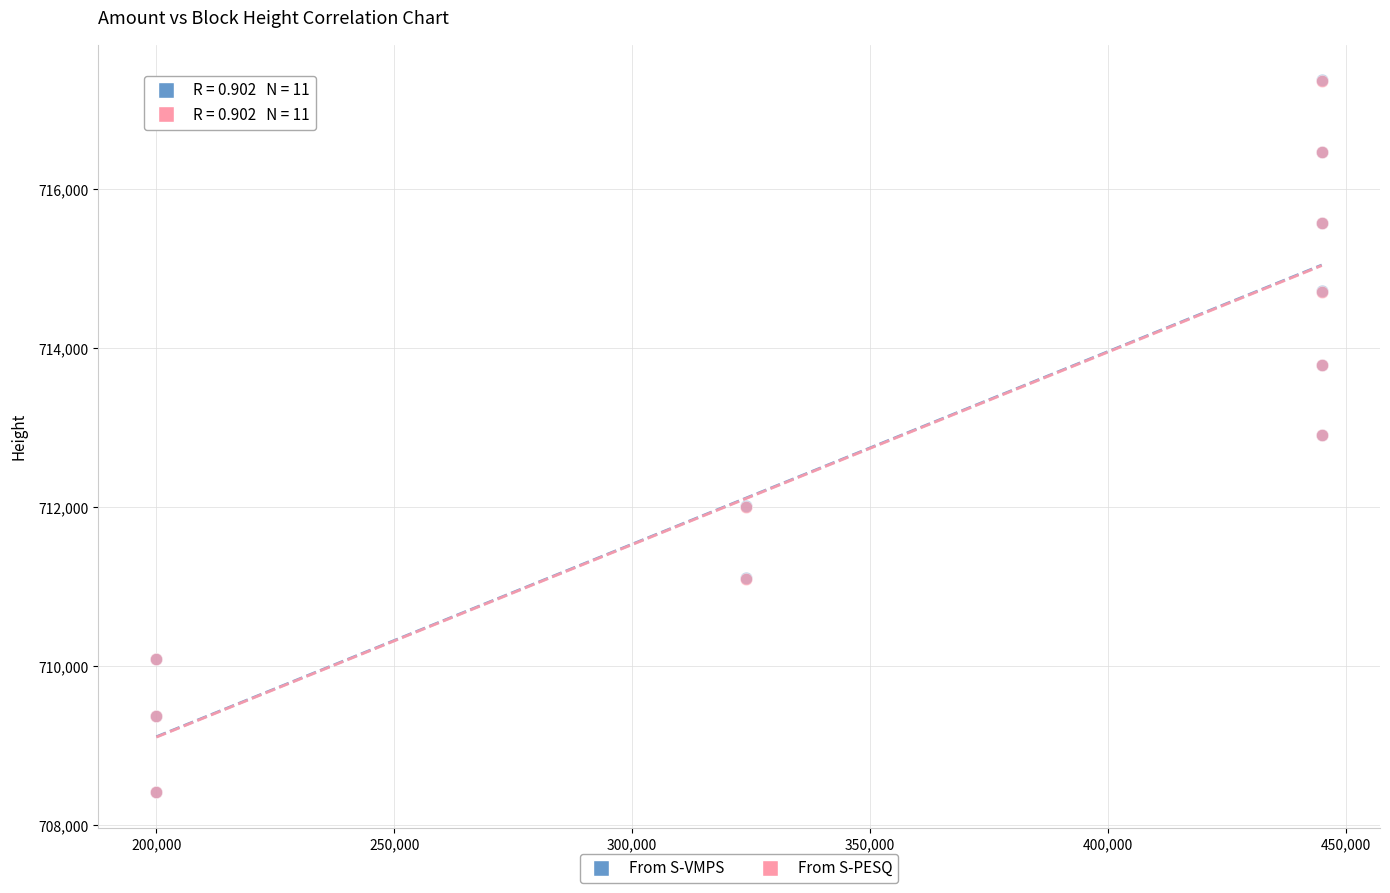

Which series has the widest spread of Y values?

From S-VMPS